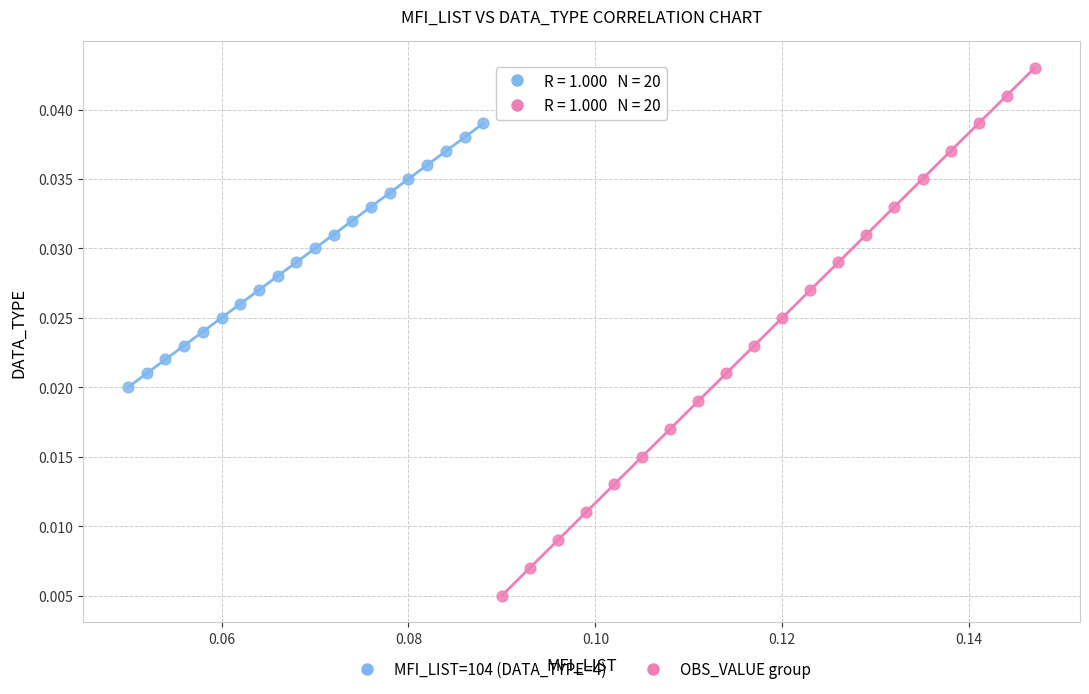

Which series has the largest Y range (max minus min)?

OBS_VALUE group